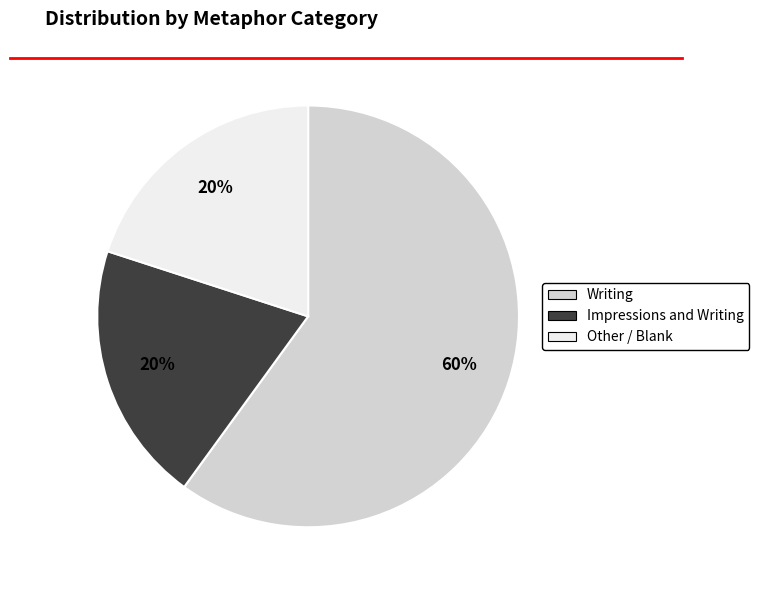

Is there a majority slice in this chart?

Yes